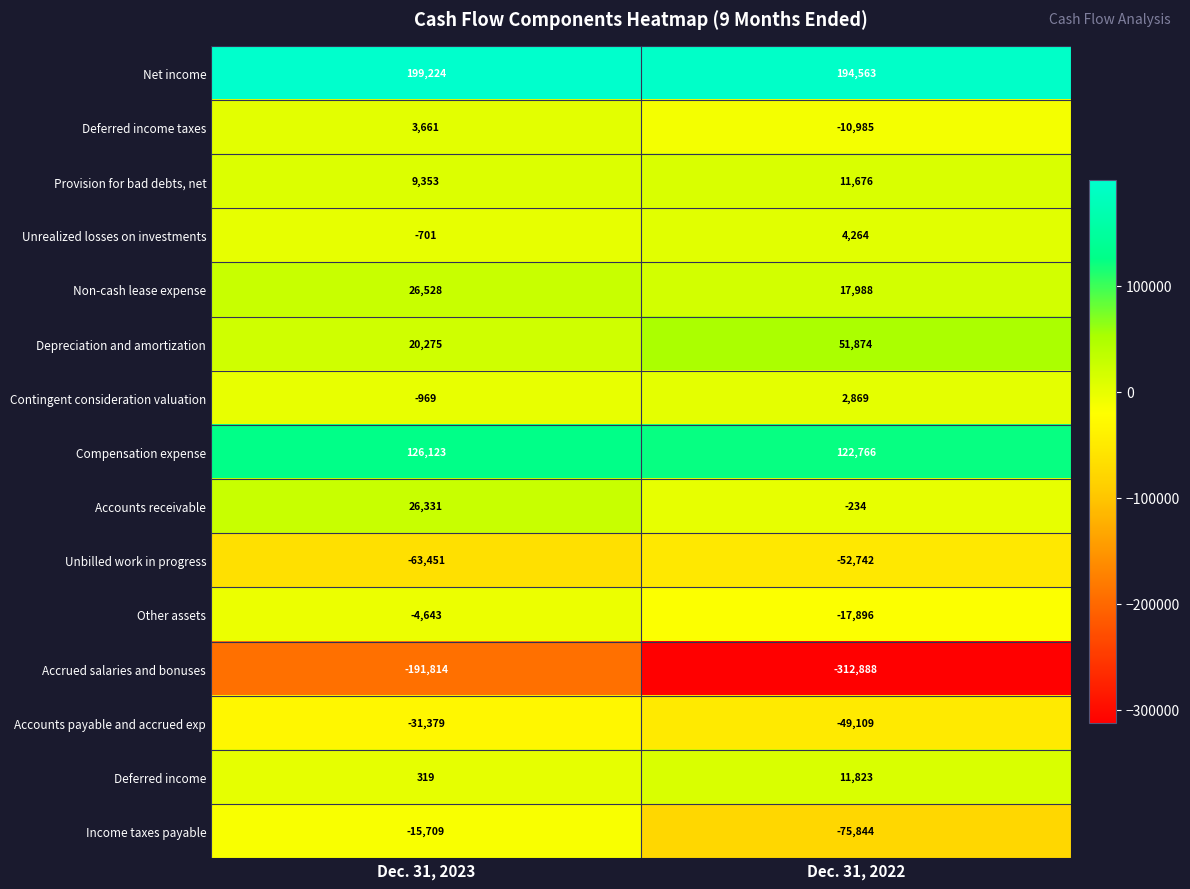

Which series has the widest spread of values?

Accrued salaries and bonuses